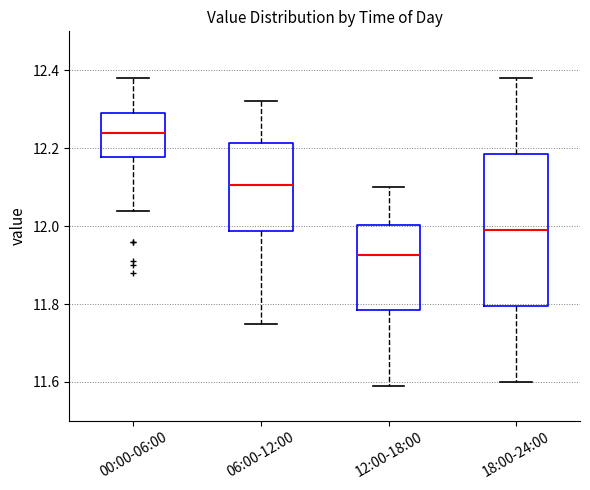

Where is the lower edge of the box for 12:00-18:00 on the y-axis? The values are not printed on the chart, so give them approximately, as read against the axis.

11.78